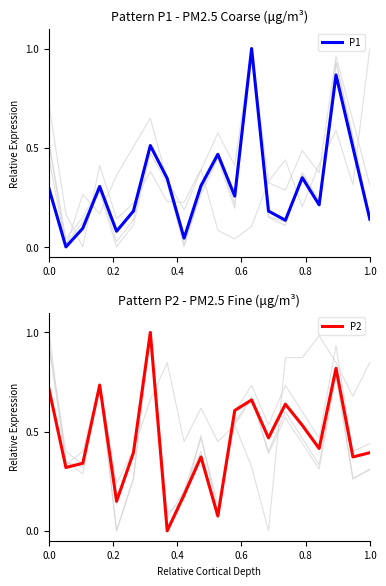

How many data points does each series have?

20